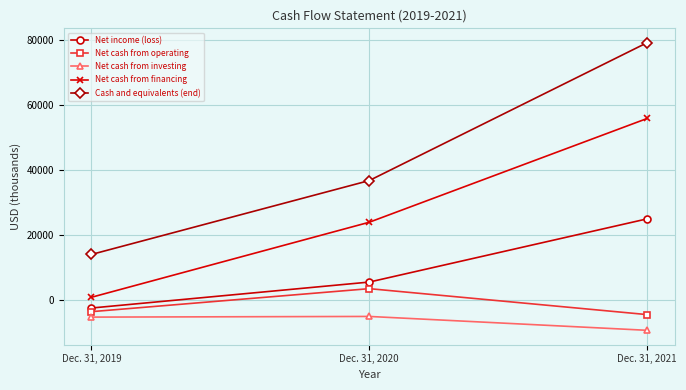

Which label corresponds to the largest value in the chart?

Dec. 31, 2021